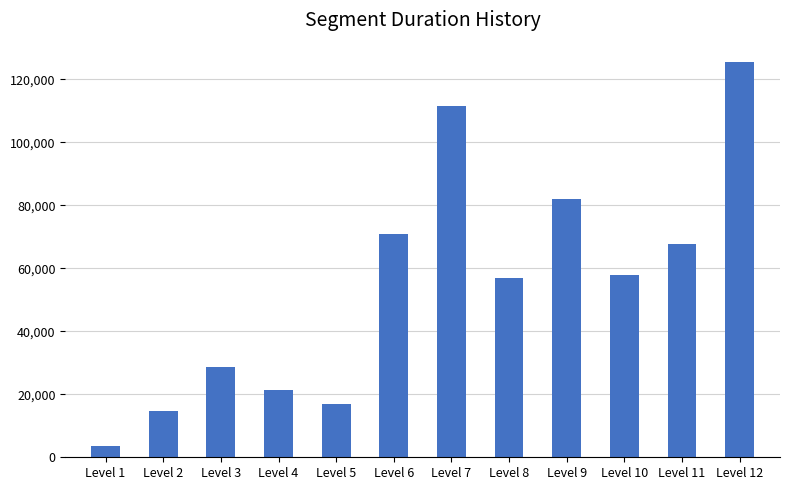

What is the sum of all values?

657193